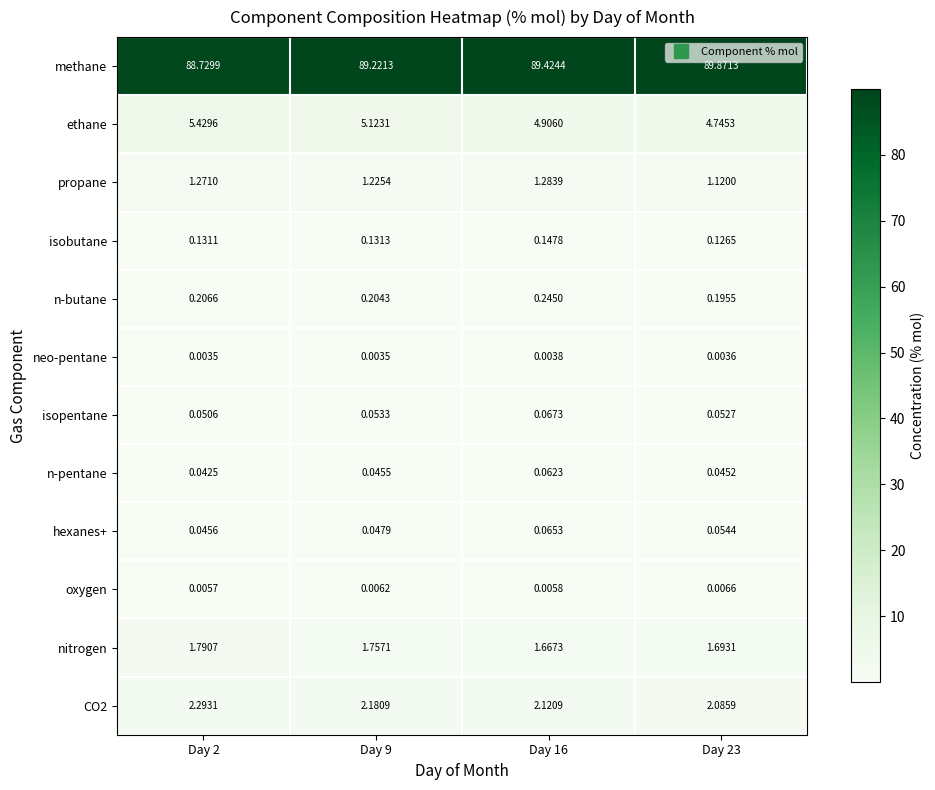

How many series are shown in this chart?

12